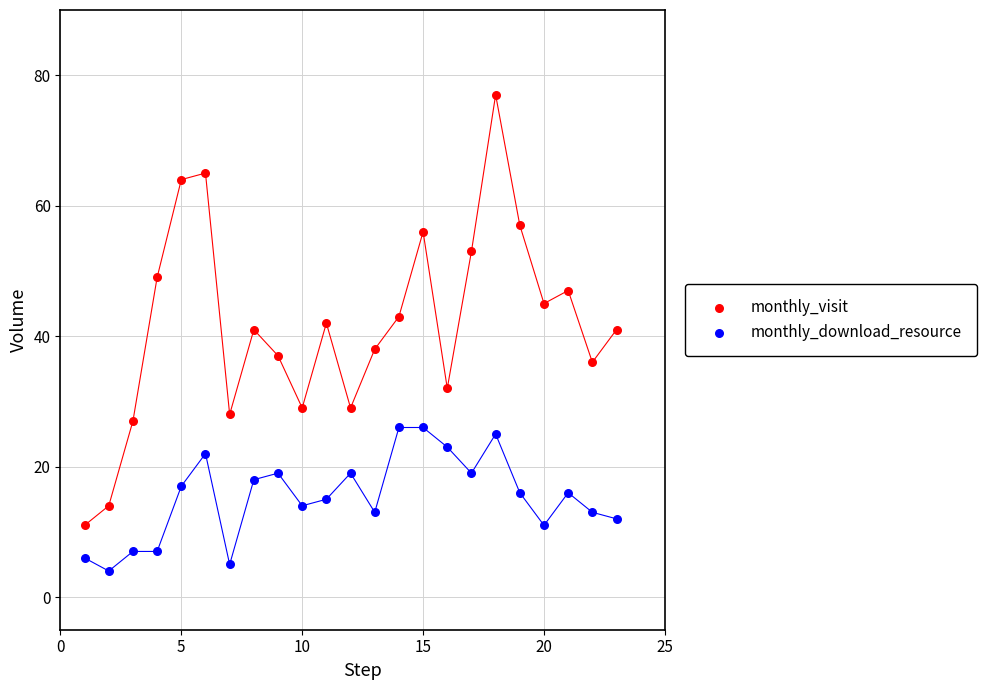

Which series contains the lowest Y value?

monthly_download_resource